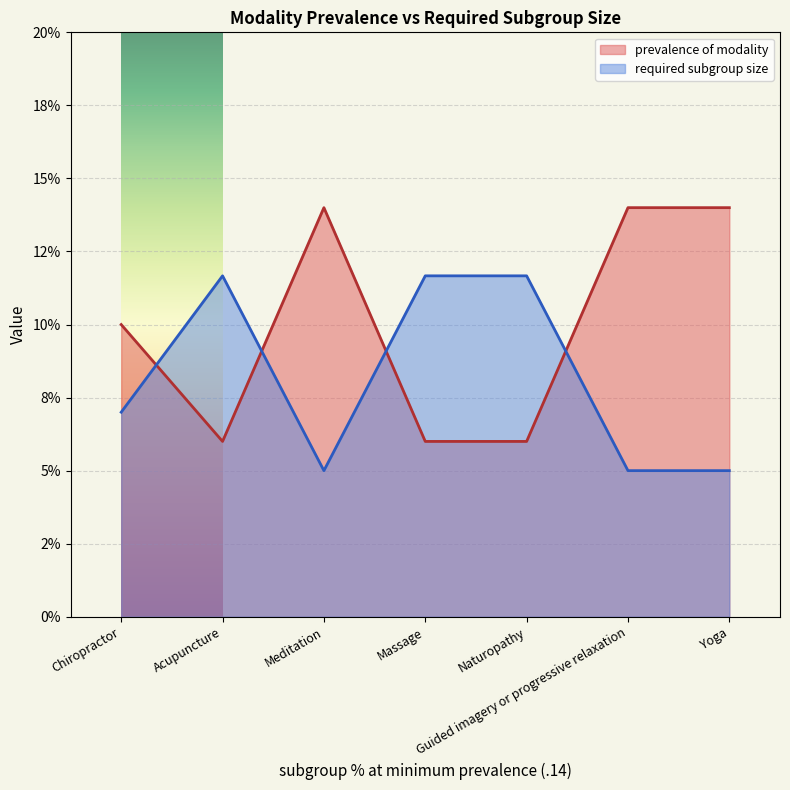

At how many categories does at least one series exceed 0?

7